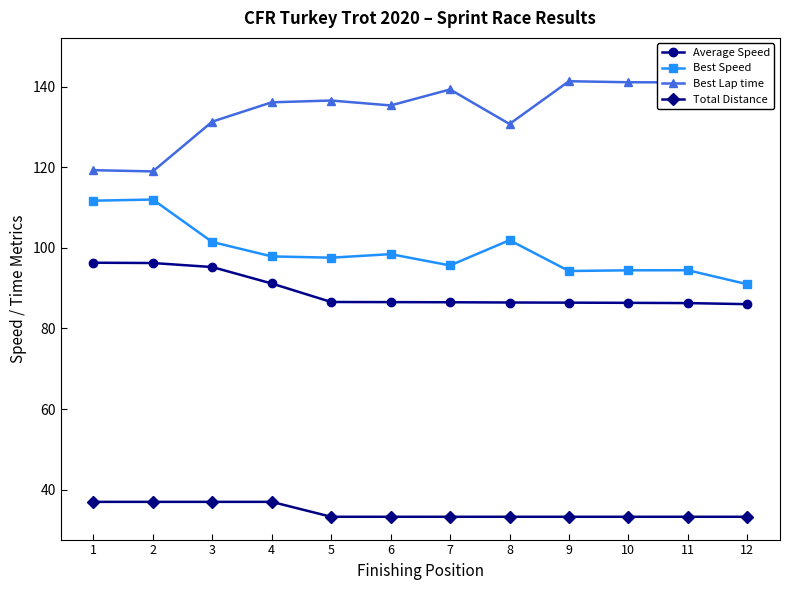

The value of Best Speed at 11 is 94.4. True or false?

True